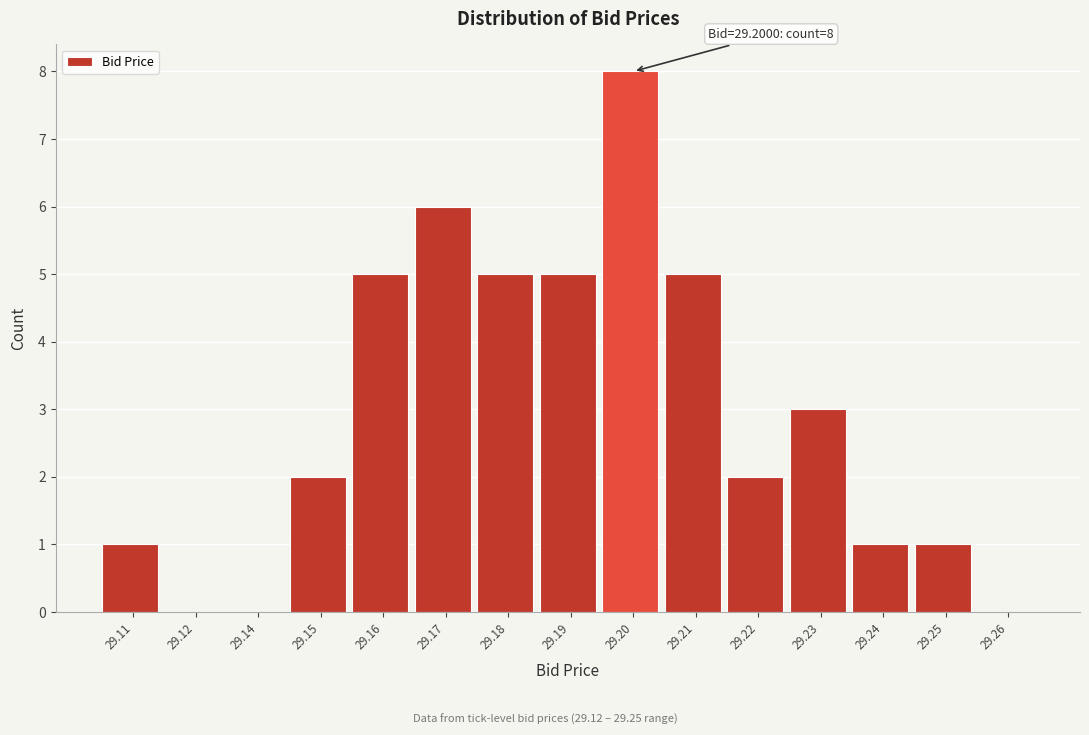

Reading left to right, extract all data points from this chart.

29.11=1	29.12=0	29.14=0	29.15=2	29.16=5	29.17=6	29.18=5	29.19=5	29.20=8	29.21=5	29.22=2	29.23=3	29.24=1	29.25=1	29.26=0